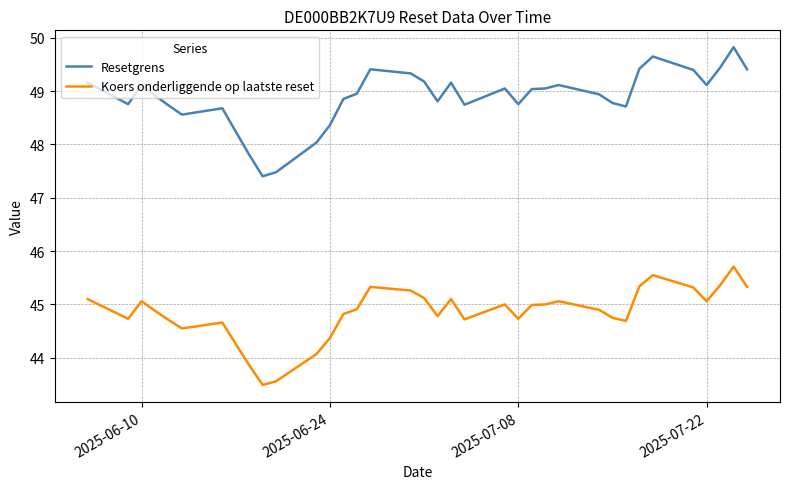

What is the greatest value displayed?

49.8